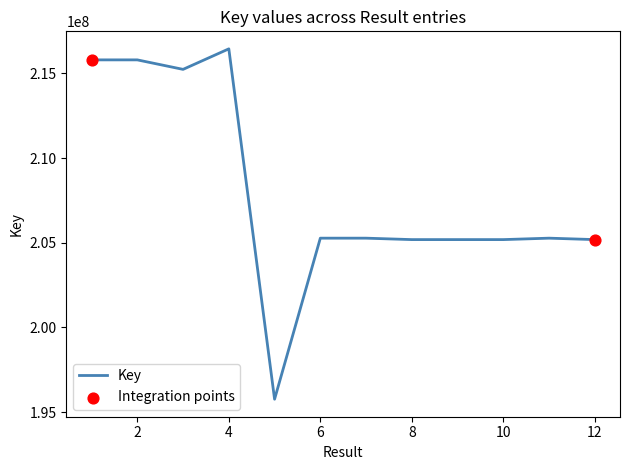

What is the smallest value displayed?

195756556